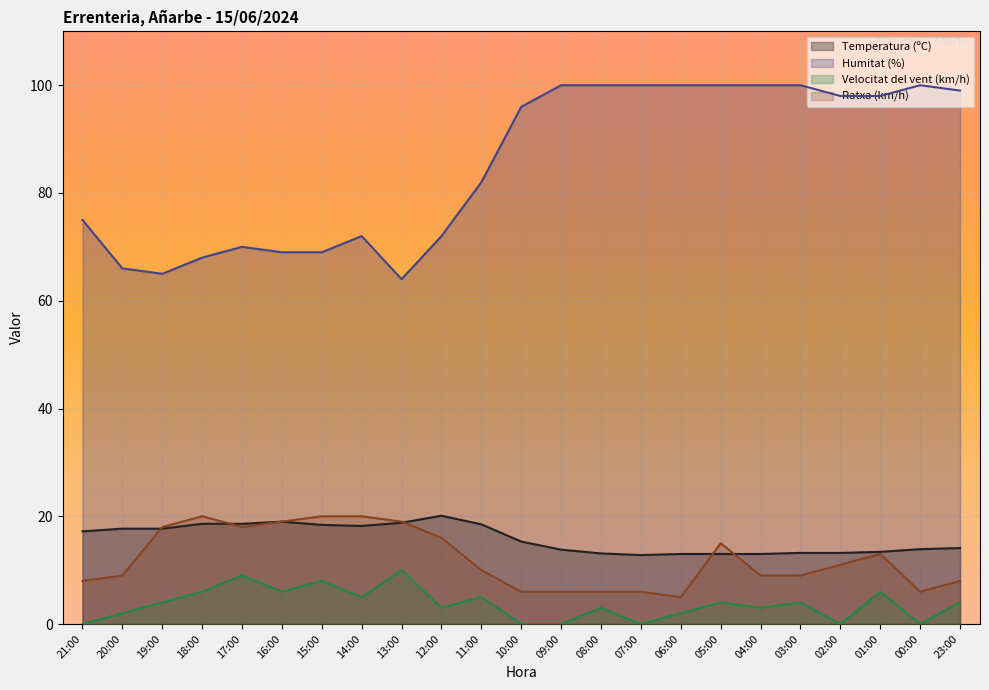

What is the difference between the Temperatura (ºC) values at 15:00 and 10:00?

3.1